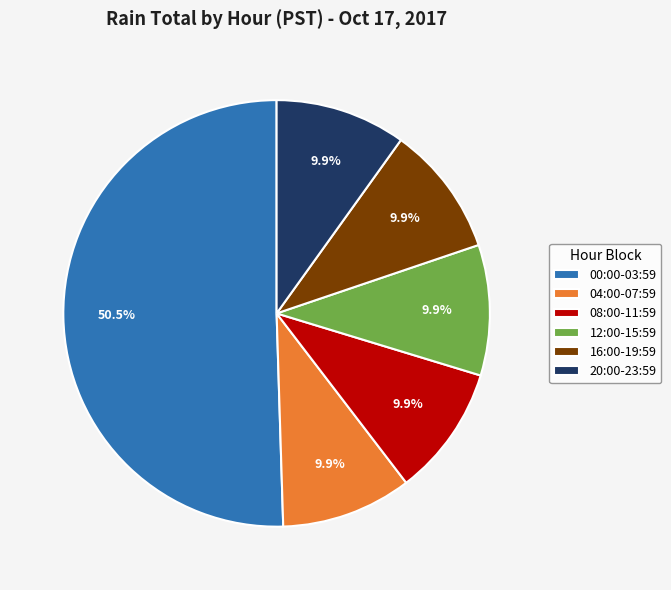

Which category accounts for the majority?

00:00-03:59